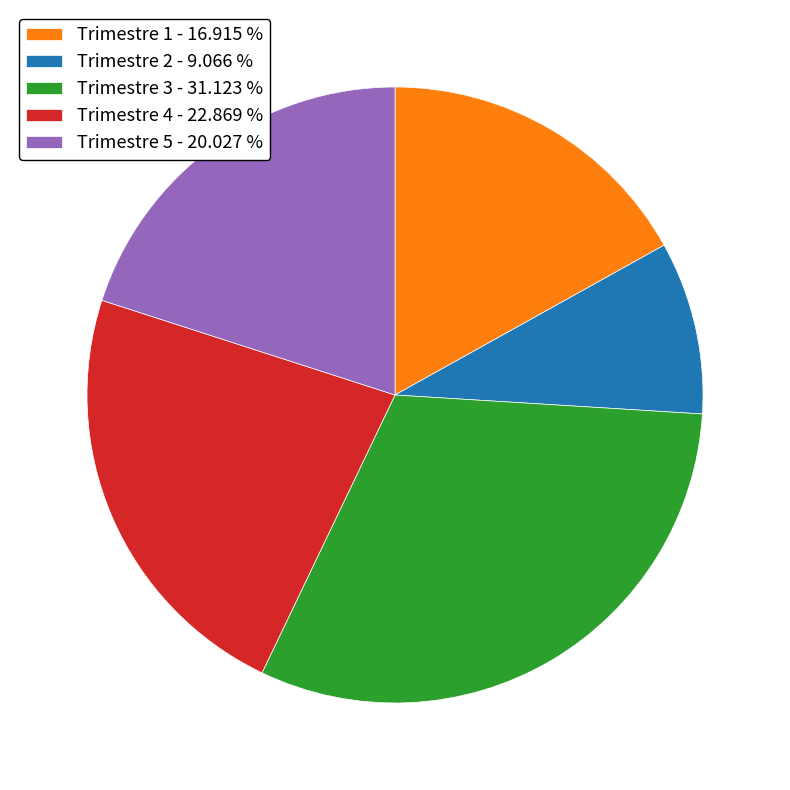

Is there a majority slice in this chart?

No